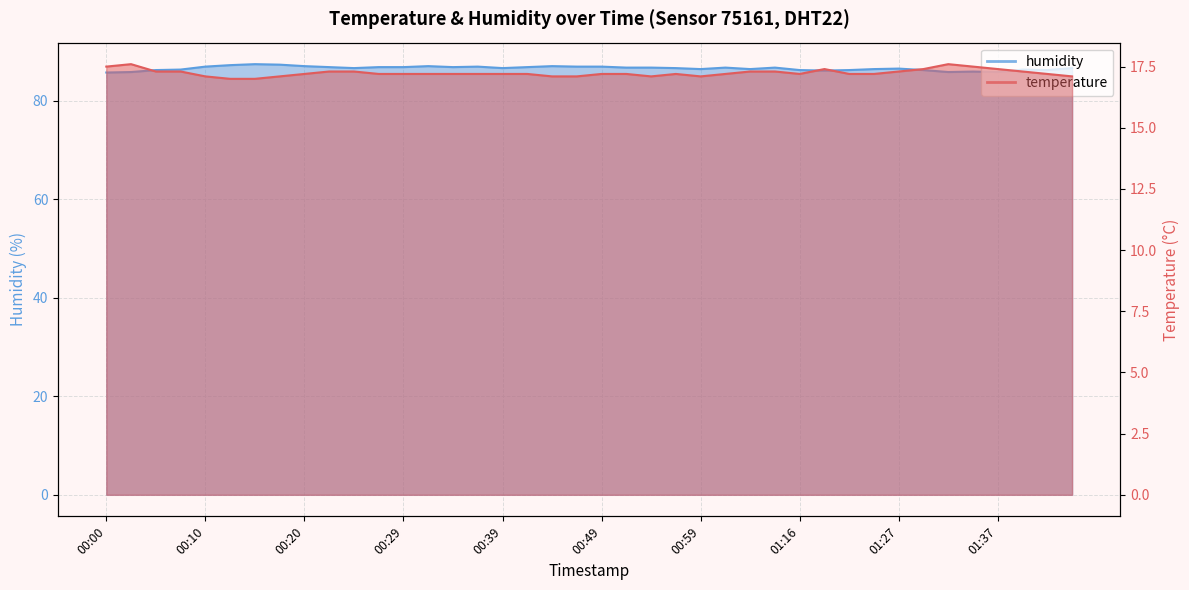

Reading left to right, extract all data points from this chart.

temperature: 00:00=17.5	00:03=17.6	00:05=17.3	00:07=17.3	00:10=17.1	00:12=17.0	00:15=17.0	00:17=17.1	00:20=17.2	00:22=17.3	00:25=17.3	00:27=17.2	00:29=17.2	00:32=17.2	00:34=17.2	00:37=17.2	00:39=17.2	00:42=17.2	00:44=17.1	00:47=17.1	00:49=17.2	00:51=17.2	00:54=17.1	00:56=17.2	00:59=17.1	01:01=17.2	01:04=17.3	01:14=17.3	01:16=17.2	01:19=17.4	01:21=17.2	01:24=17.2	01:27=17.3	01:29=17.4	01:32=17.6	01:34=17.5	01:37=17.4	01:39=17.3	01:42=17.2	01:44=17.1
humidity: 00:00=85.7	00:03=85.8	00:05=86.2	00:07=86.3	00:10=86.9	00:12=87.2	00:15=87.4	00:17=87.3	00:20=87.0	00:22=86.8	00:25=86.6	00:27=86.8	00:29=86.8	00:32=87.0	00:34=86.8	00:37=86.9	00:39=86.6	00:42=86.8	00:44=87.0	00:47=86.9	00:49=86.9	00:51=86.7	00:54=86.7	00:56=86.6	00:59=86.4	01:01=86.7	01:04=86.4	01:14=86.7	01:16=86.2	01:19=86.1	01:21=86.2	01:24=86.4	01:27=86.5	01:29=86.2	01:32=85.8	01:34=85.9	01:37=85.8	01:39=86.3	01:42=86.2	01:44=86.6